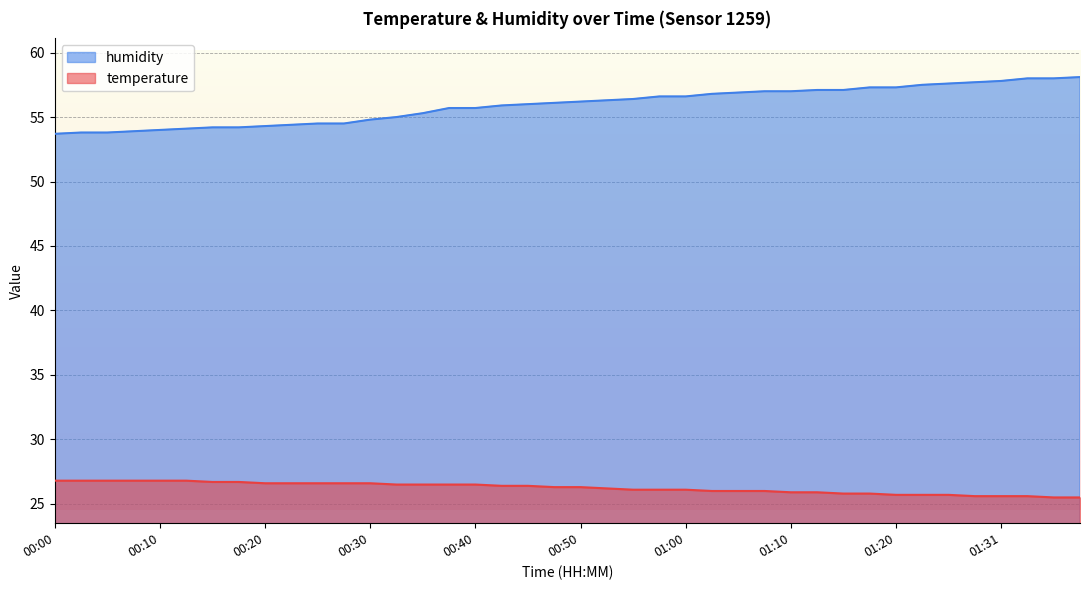

What is the total value across all series at 00:23?

81.0